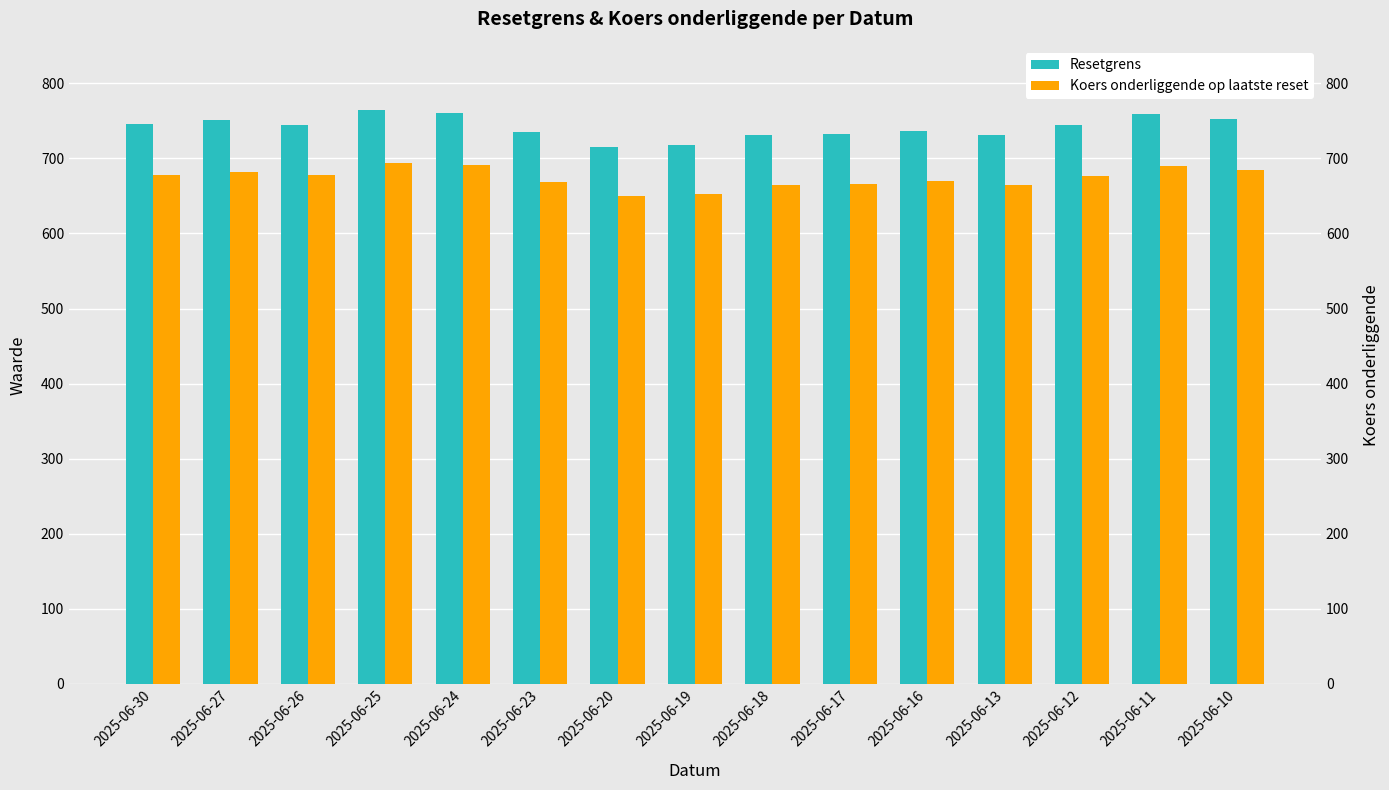

What is the minimum value for Resetgrens?

715.4